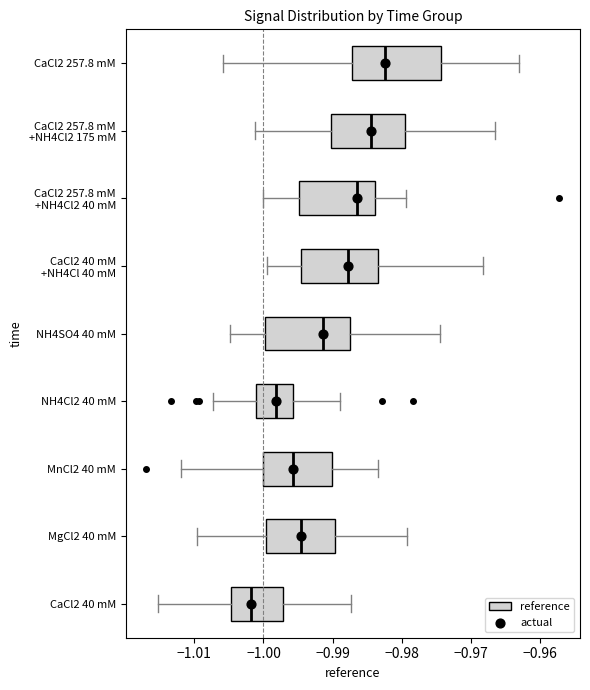

Reading bottom to top, read every box against the x-axis: the position of its median line, the range the box covers, and the ends of its whiskers. The values are not printed on the chart, so give them approximately, as read against the axis.

CaCl2 40 mM: median -1.002, box -1.005 to -0.997, whiskers -1.015 to -0.987
MgCl2 40 mM: median -0.995, box -1.000 to -0.990, whiskers -1.010 to -0.979
MnCl2 40 mM: median -0.996, box -1.000 to -0.990, whiskers -1.012 to -0.983
NH4Cl2 40 mM: median -0.998, box -1.001 to -0.996, whiskers -1.007 to -0.989
NH4SO4 40 mM: median -0.991, box -1.000 to -0.987, whiskers -1.005 to -0.974
CaCl2 40 mM +NH4Cl 40 mM: median -0.988, box -0.995 to -0.983, whiskers -1.000 to -0.968
CaCl2 257.8 mM +NH4Cl2 40 mM: median -0.986, box -0.995 to -0.984, whiskers -1.000 to -0.979
CaCl2 257.8 mM +NH4Cl2 175 mM: median -0.984, box -0.990 to -0.980, whiskers -1.001 to -0.966
CaCl2 257.8 mM: median -0.982, box -0.987 to -0.974, whiskers -1.006 to -0.963